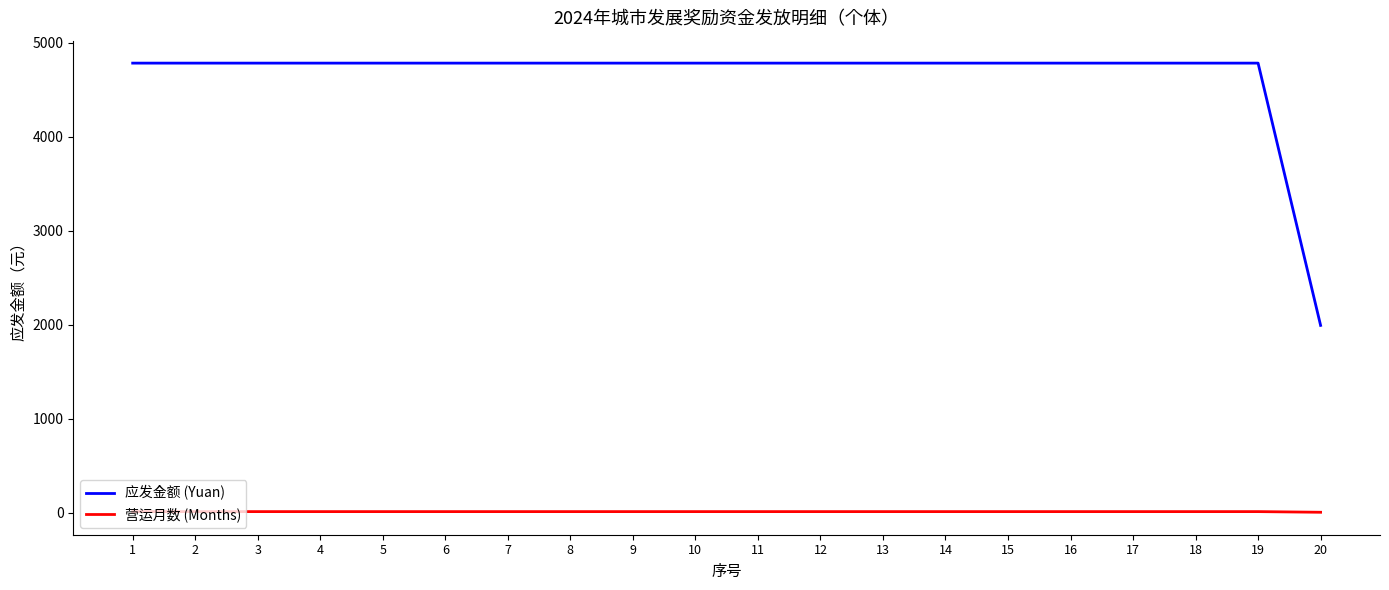

What is the difference between the highest and lowest values at 1?

4773.0